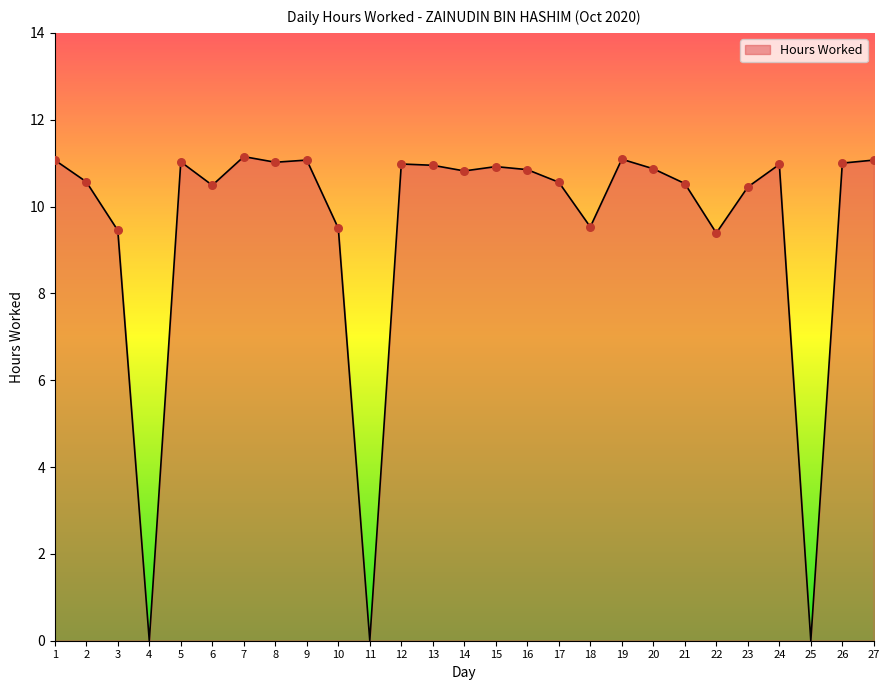

Which has a higher value, 13 or 10?

13